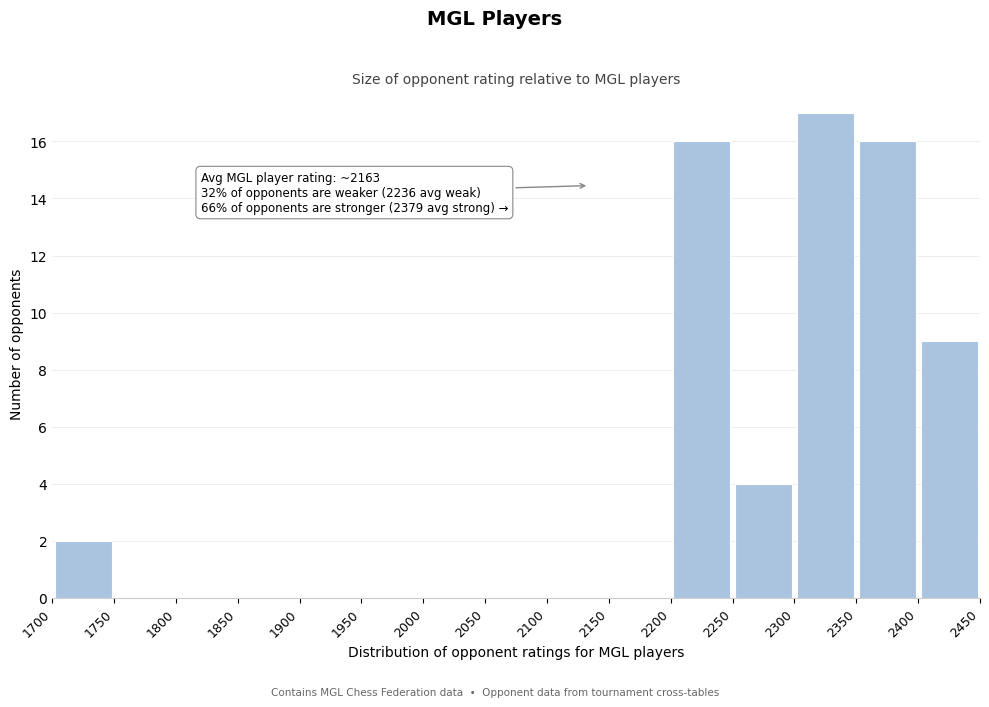

Over which range of the x-axis is the bar tallest?

2300 to 2350